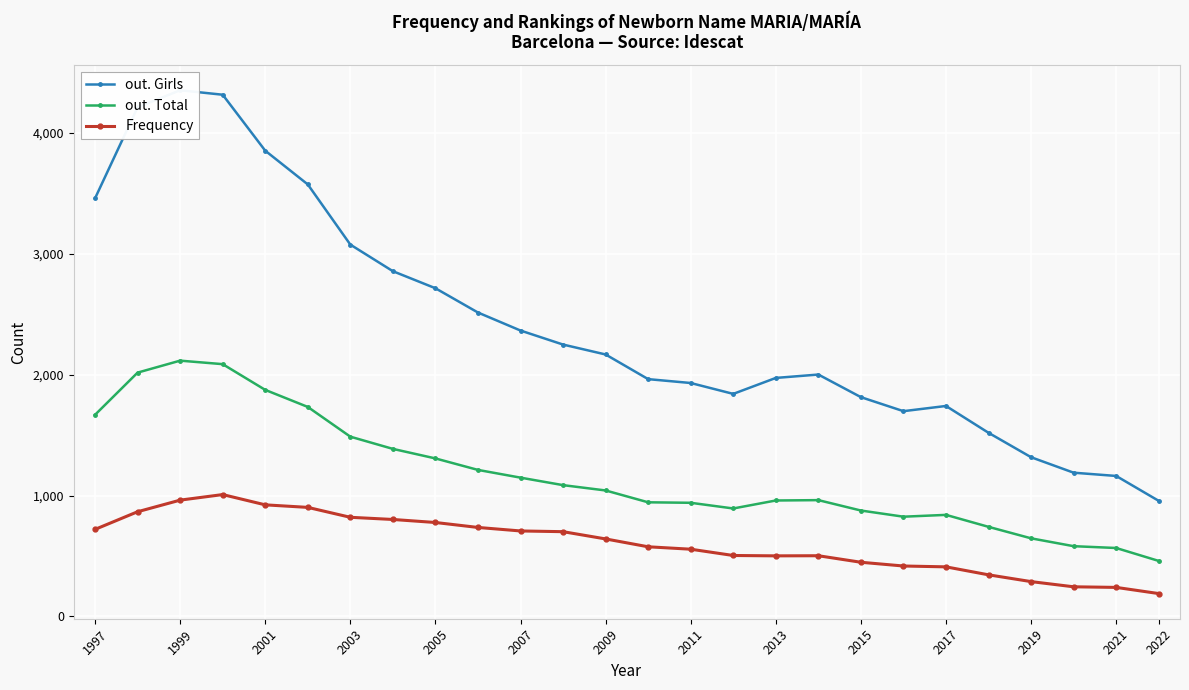

What is the approximate value of out. Total at 2017, to the nearest 50?

850